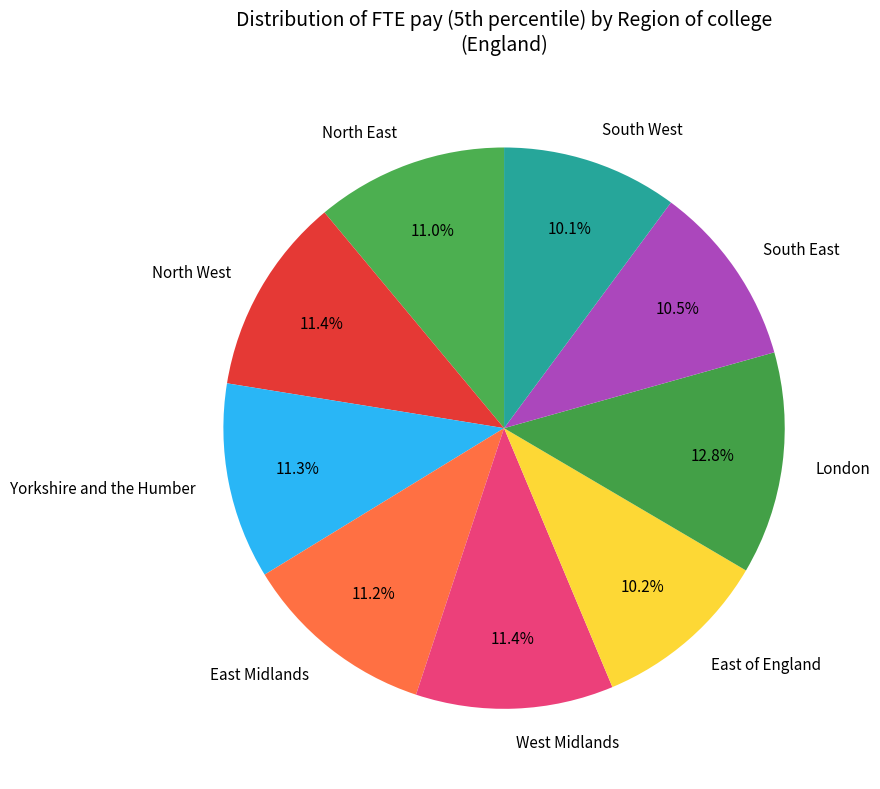

What is the ratio of the value at East Midlands to the value at North West?

1.0